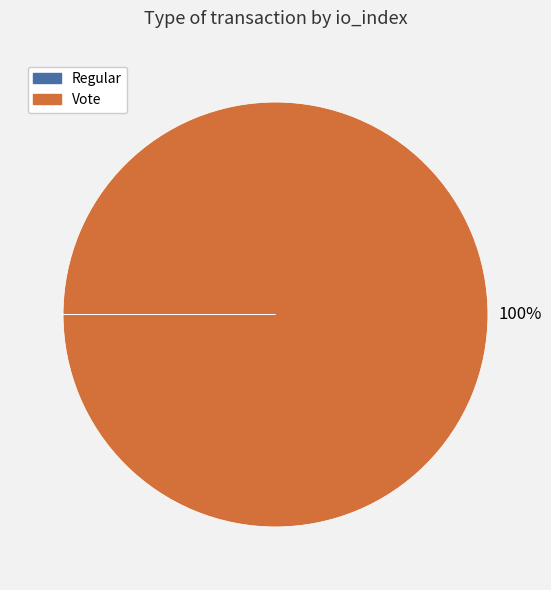

Which slice is the largest?

Vote